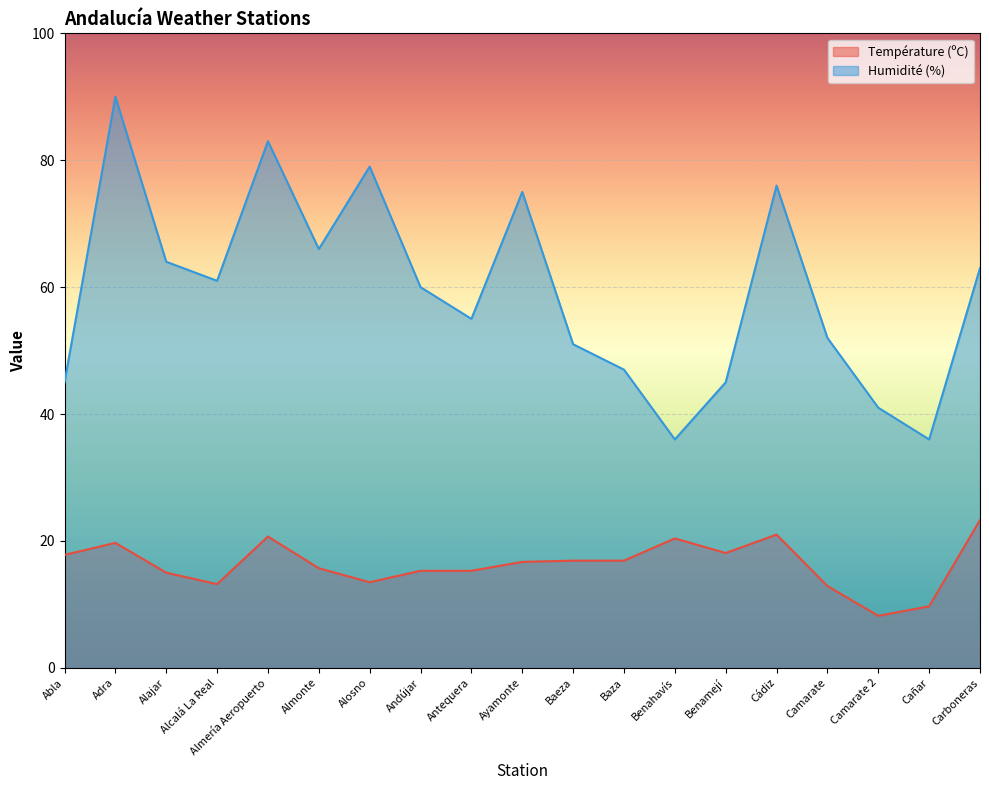

What is the spread (max minus min) of values at Carboneras?

39.7